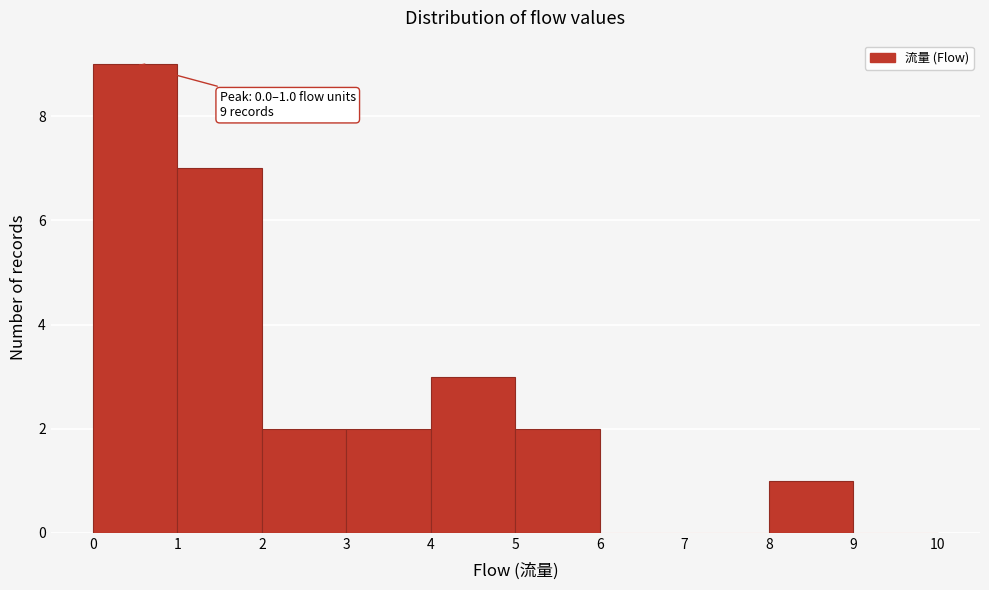

Over which range of the x-axis is the bar tallest?

0 to 1